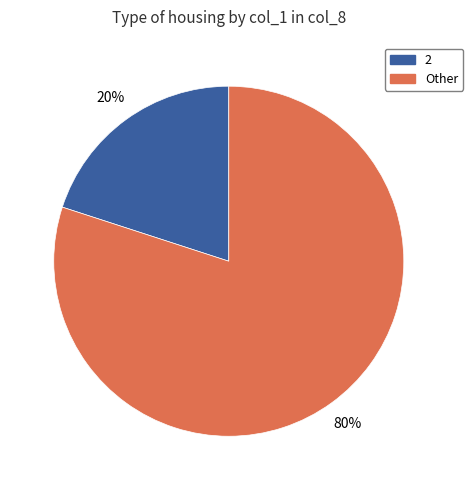

Is there a majority slice in this chart?

Yes